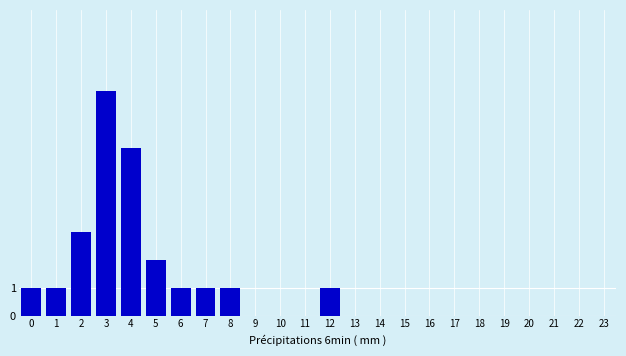

Reading left to right, extract all data points from this chart.

0=1	1=1	2=3	3=8	4=6	5=2	6=1	7=1	8=1	9=0	10=0	11=0	12=1	13=0	14=0	15=0	16=0	17=0	18=0	19=0	20=0	21=0	22=0	23=0